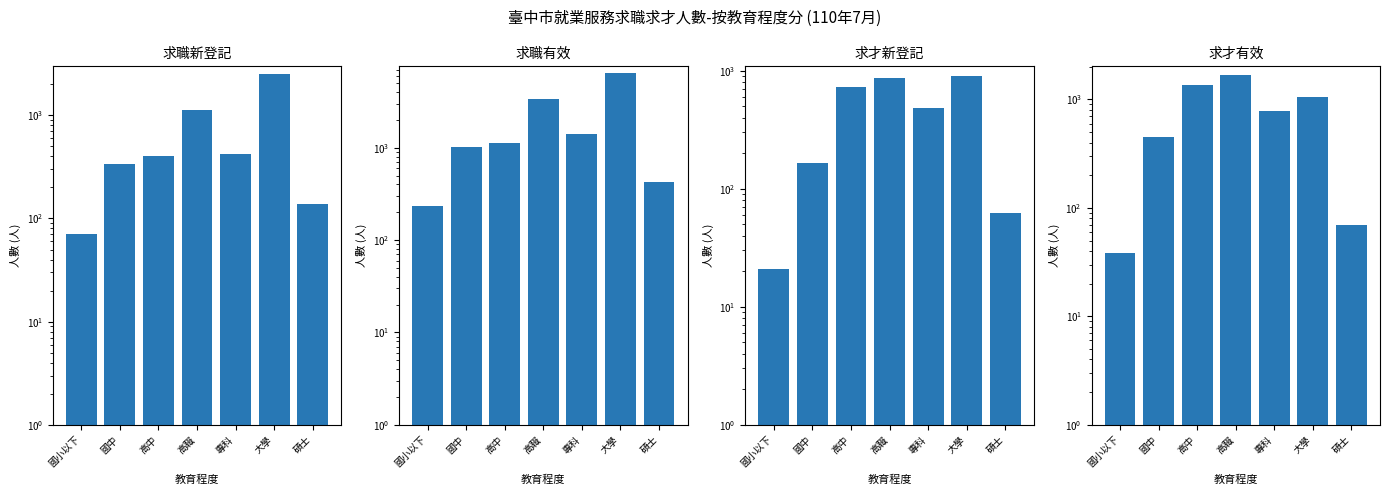

What position from the right is 專科?

3